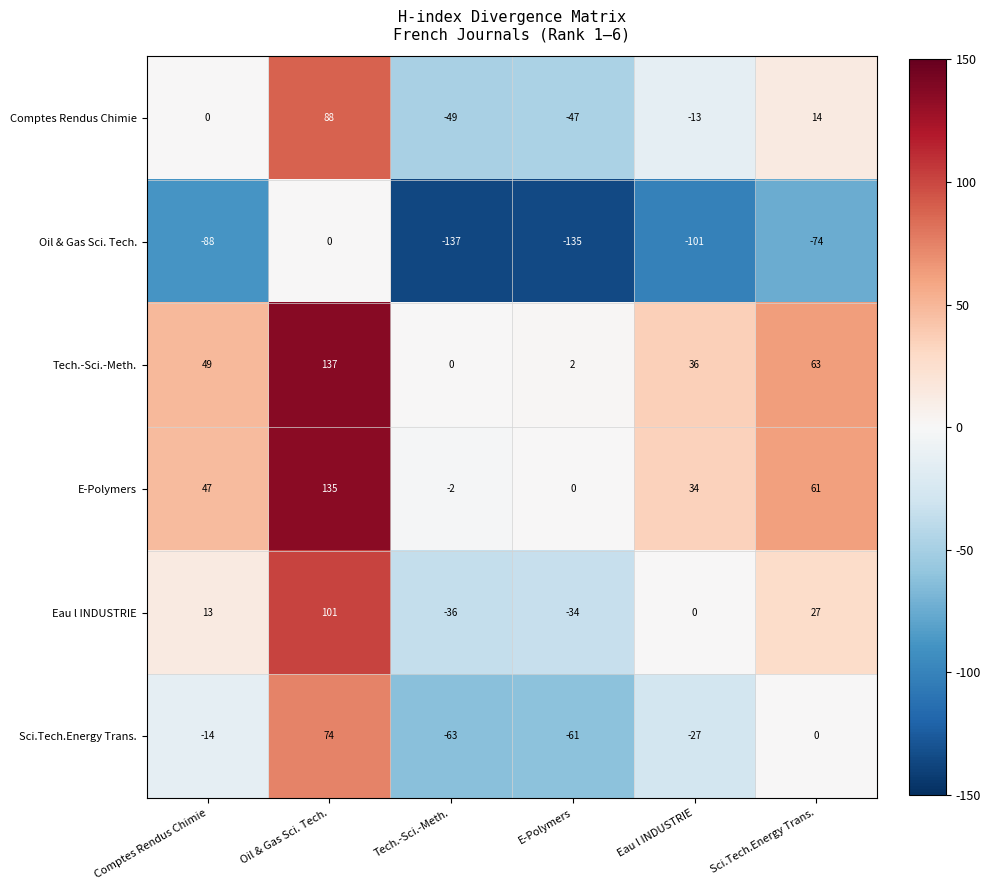

True or false: Tech.-Sci.-Meth. has a value of 1 at E-Polymers.

False